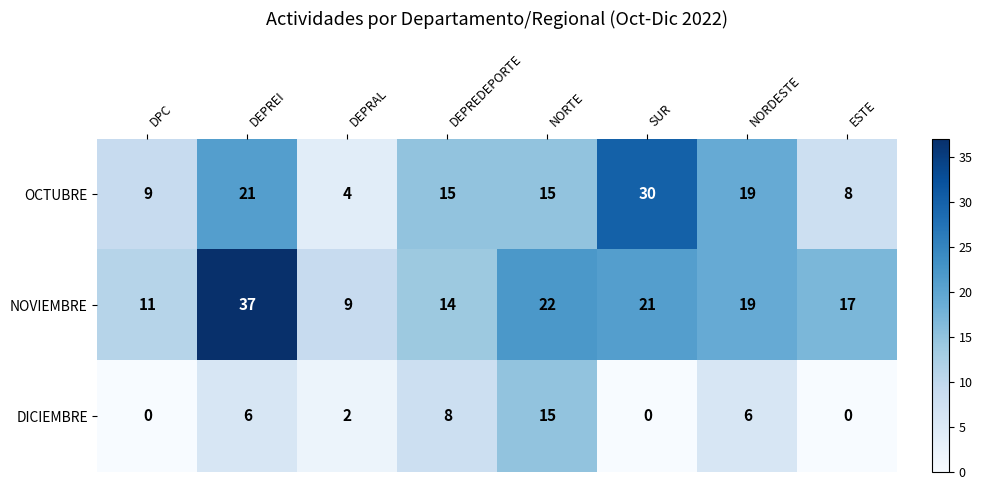

List the series in order of their peak value, lowest first.

DICIEMBRE, OCTUBRE, NOVIEMBRE